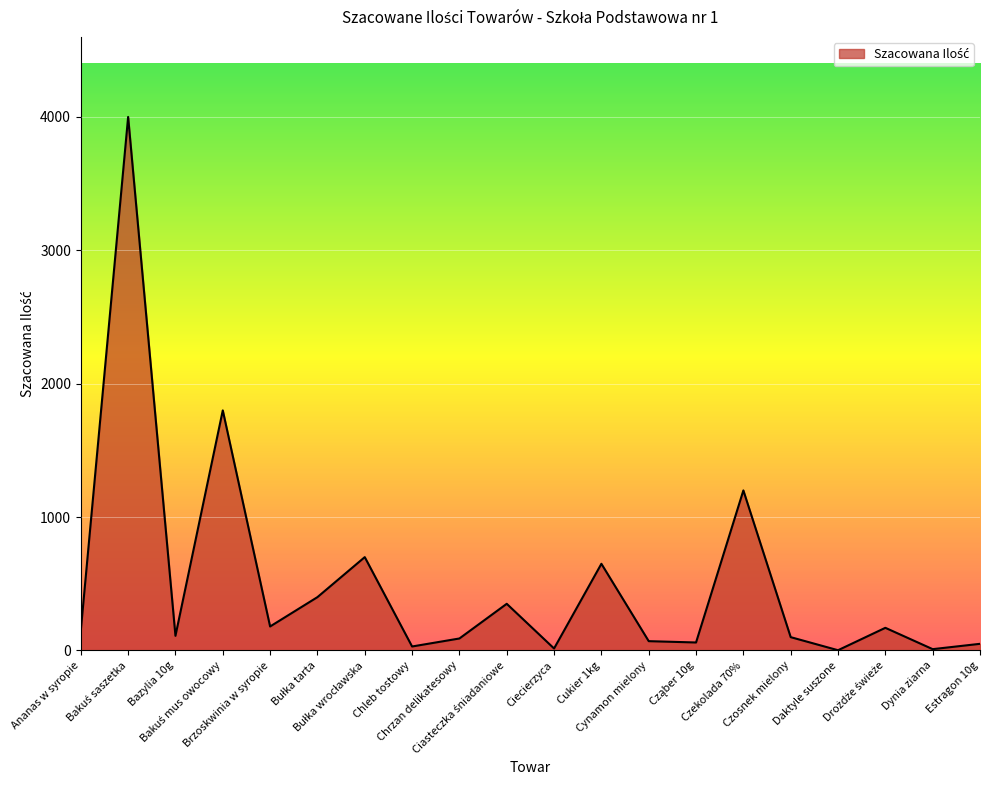

The value at Cukier 1kg is 213. True or false?

False